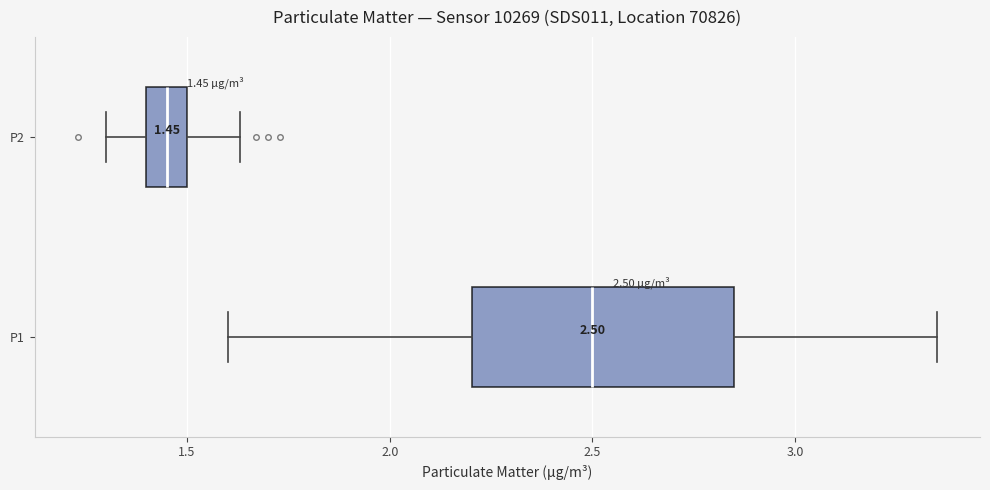

Which box has the furthest to the right median line?

P1